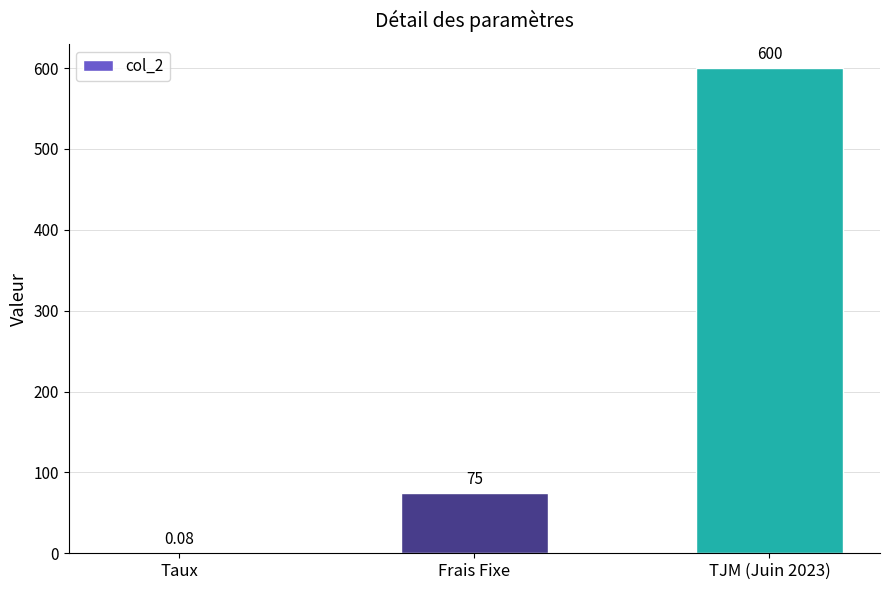

What is the greatest value displayed?

600.0